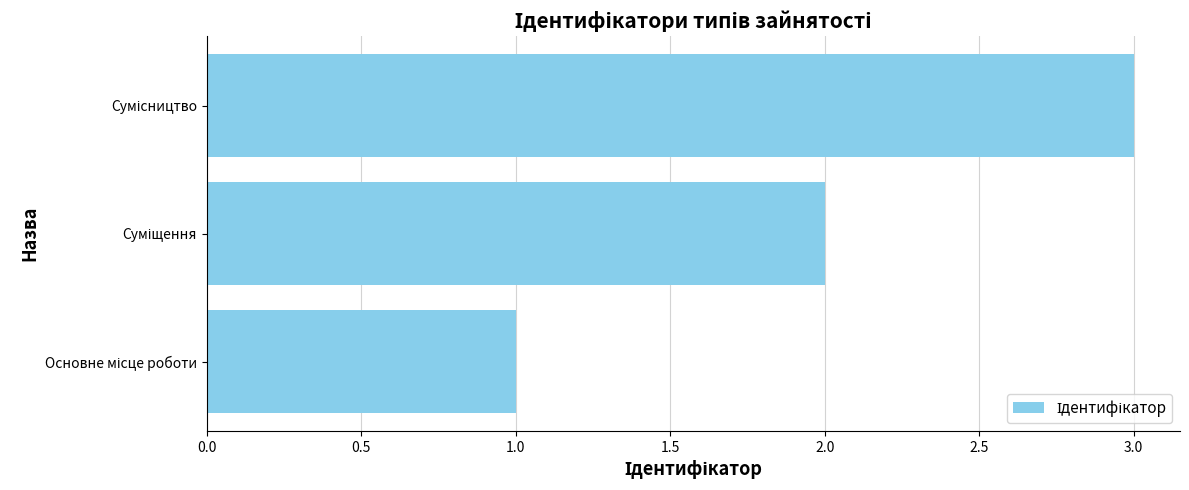

What is the greatest value displayed?

3